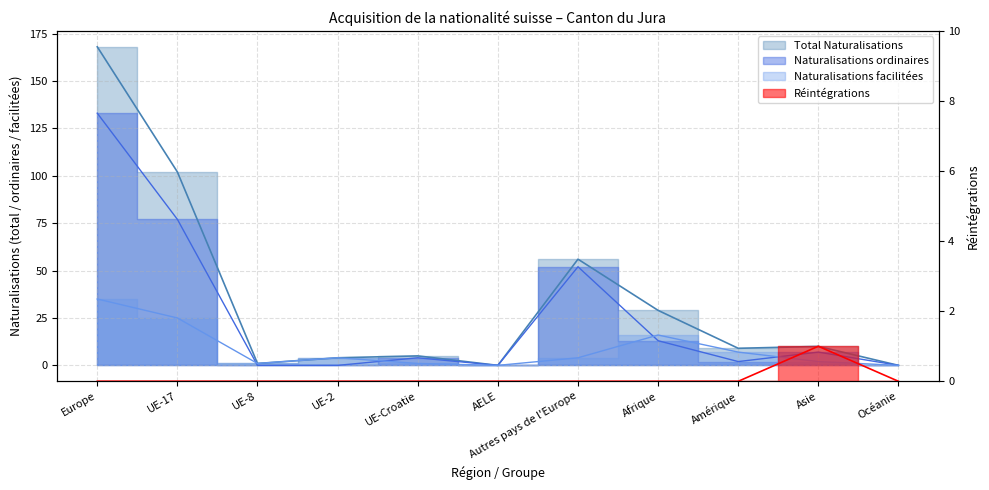

How many categories are shown in the chart?

11